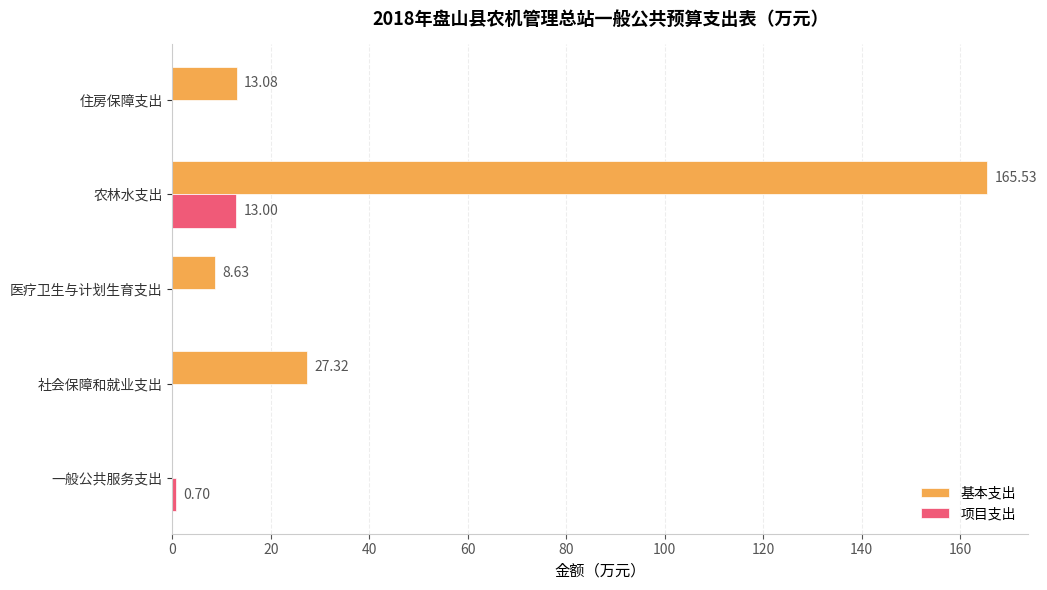

Where is 基本支出 nearest to the value 82?

社会保障和就业支出